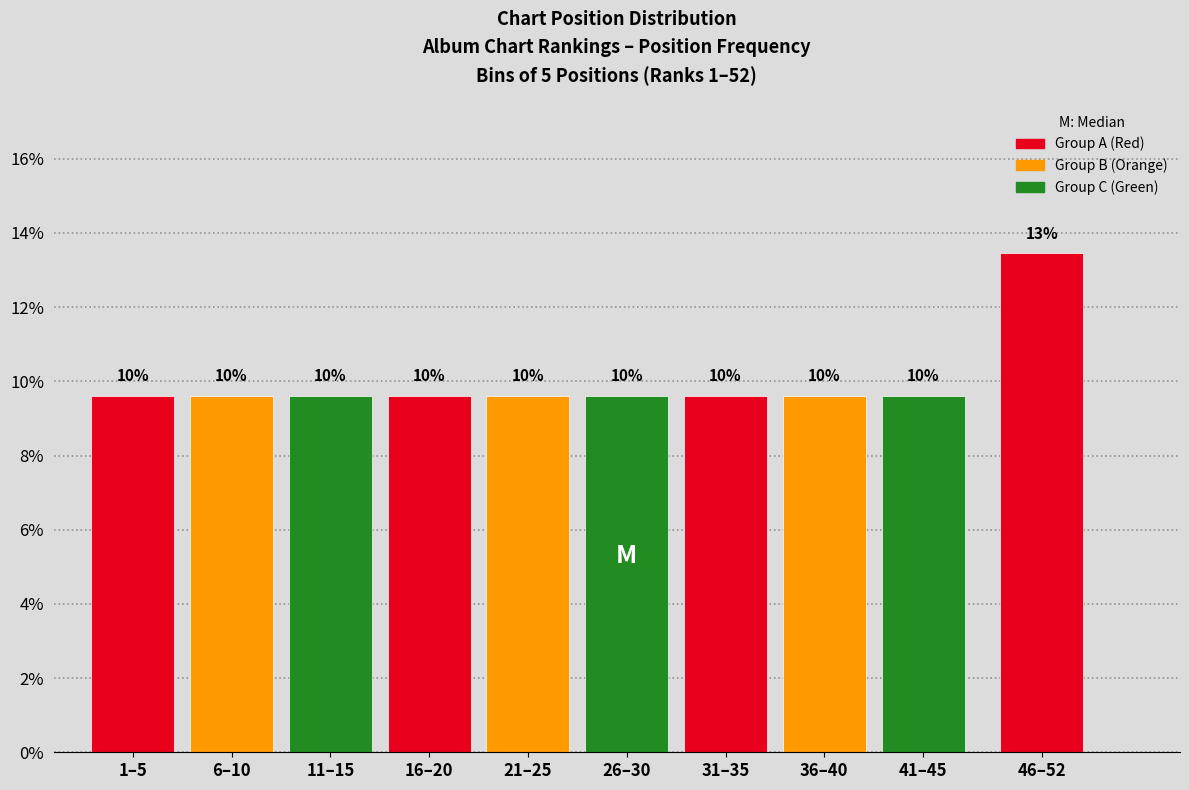

How many bars are there in total?

10